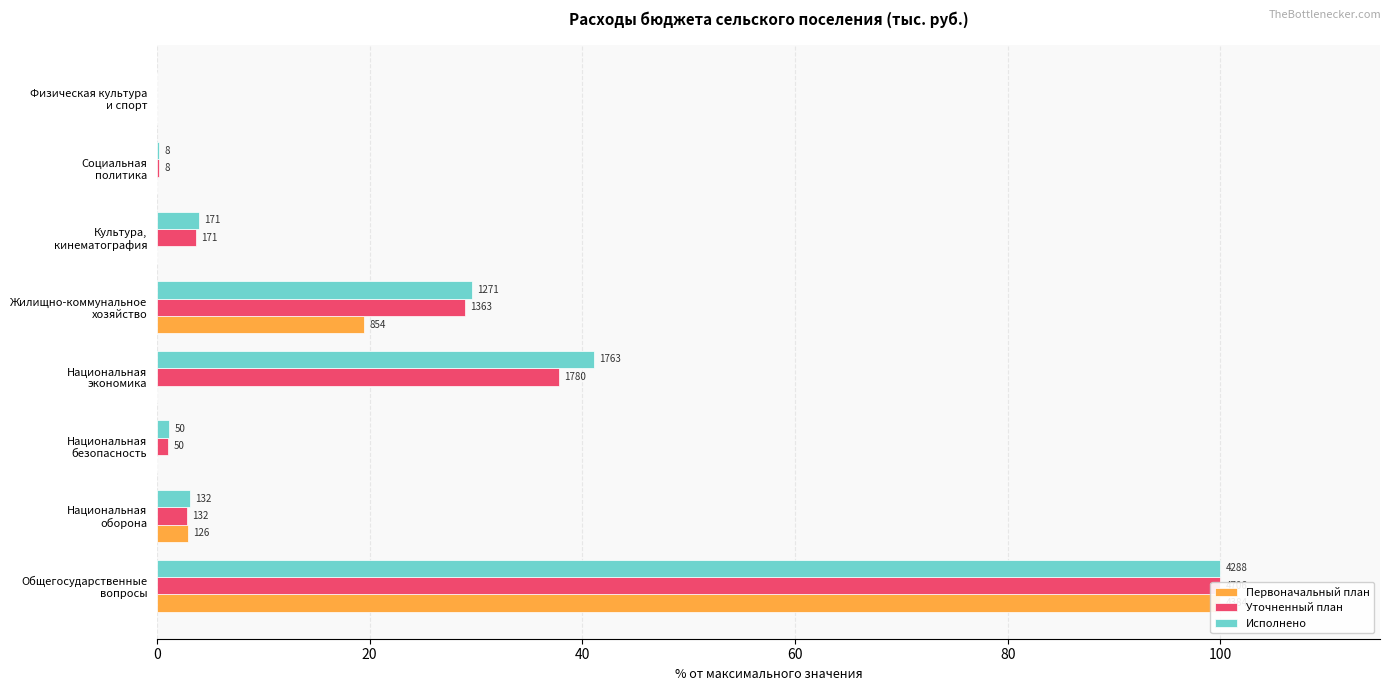

How many data points in Уточненный план are less than 3?

4